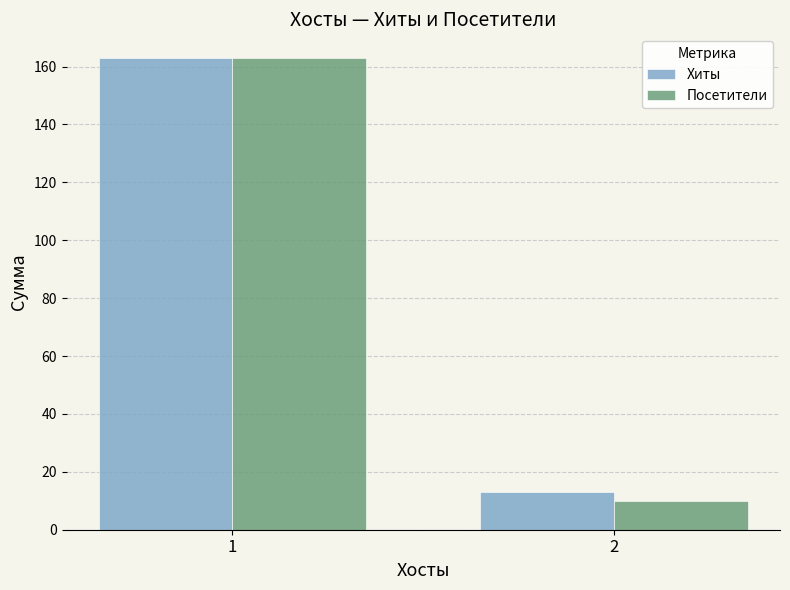

What is the value of the Хиты bar at the 2nd from the left?

13